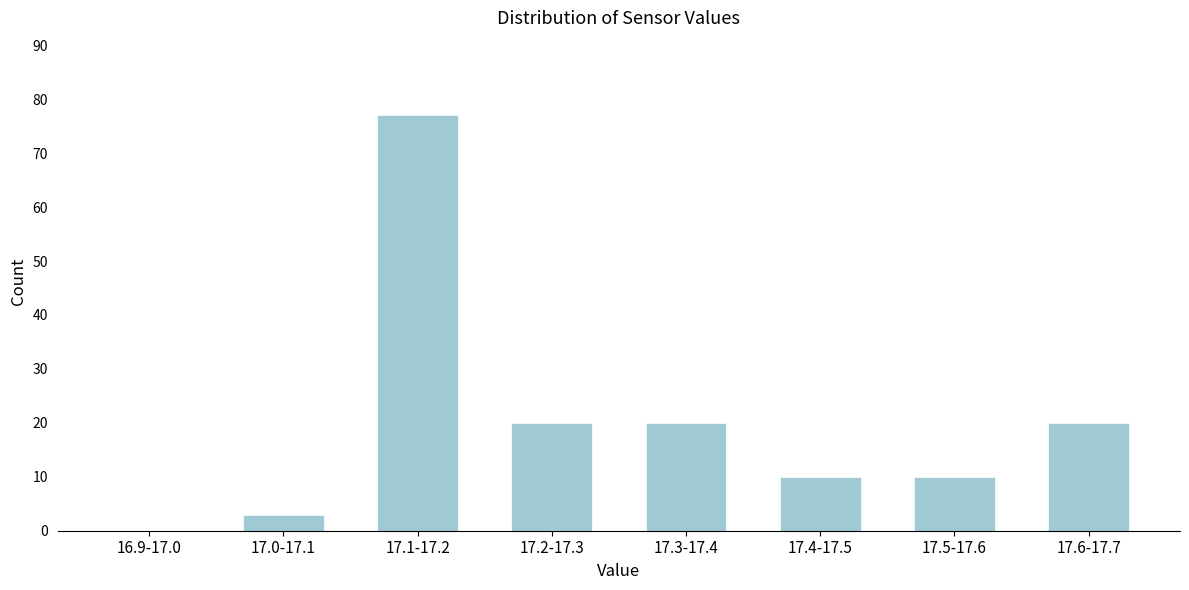

Reading right to left, transcribe all the data shown in this chart.

17.6-17.7=20	17.5-17.6=10	17.4-17.5=10	17.3-17.4=20	17.2-17.3=20	17.1-17.2=77	17.0-17.1=3	16.9-17.0=0